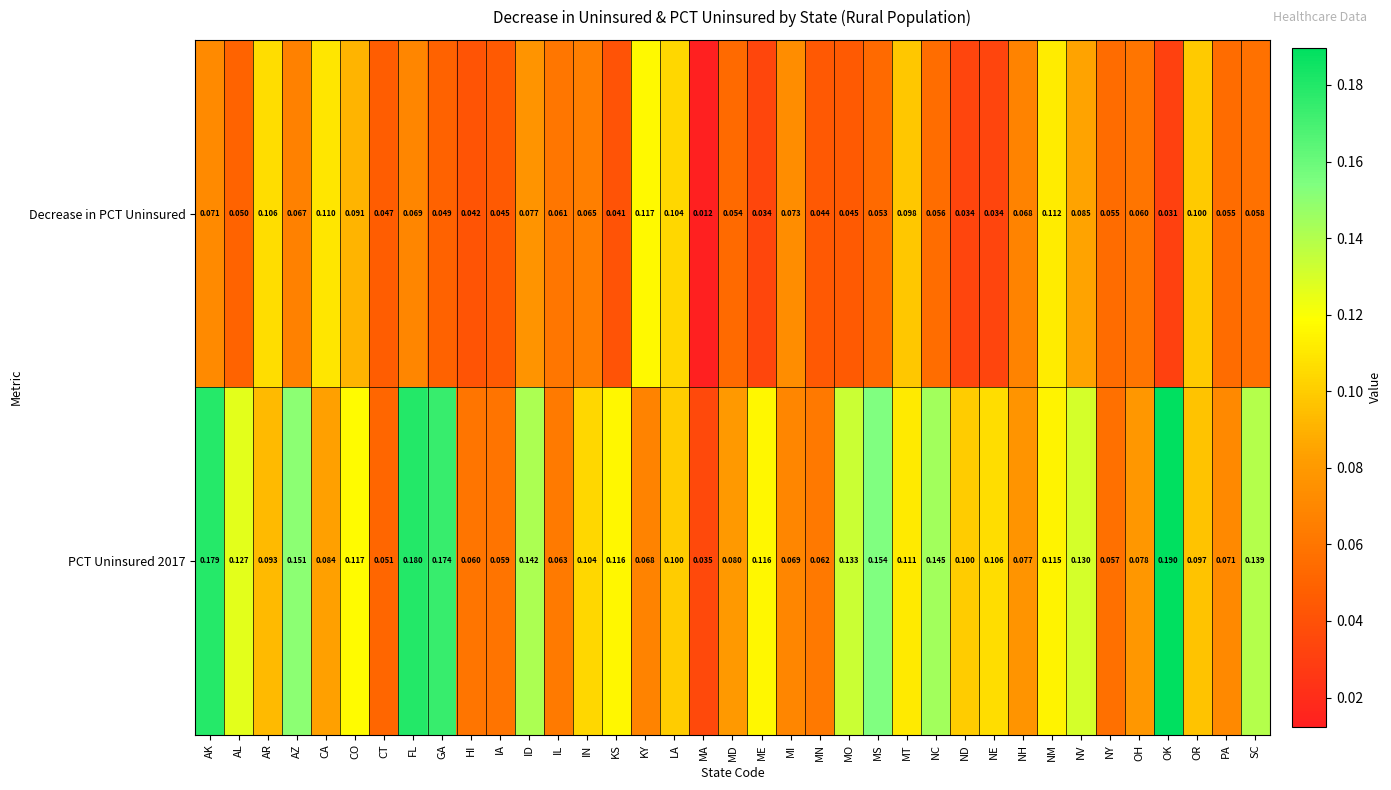

At CA, list the series in order from largest to smallest.

Decrease in PCT Uninsured, PCT Uninsured 2017